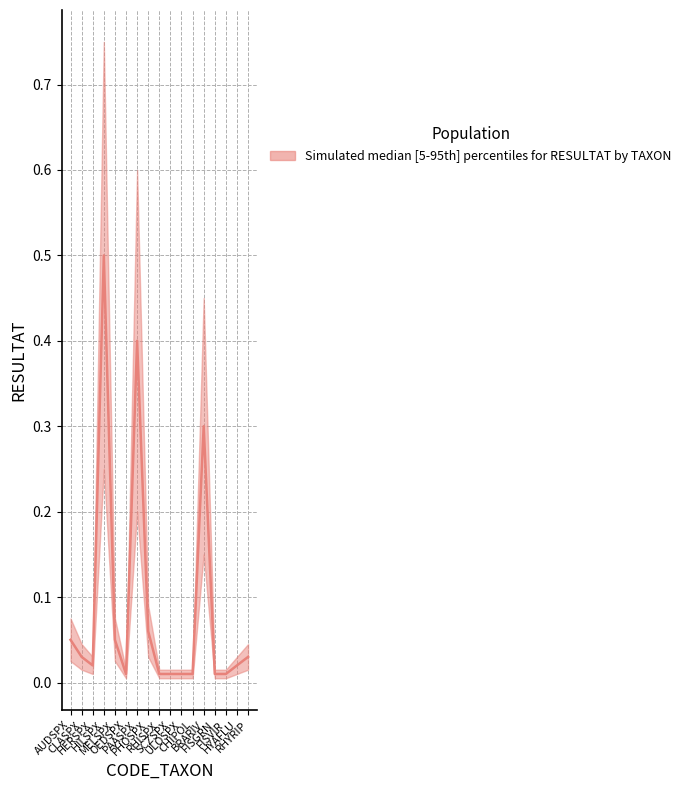

Which has a higher value, HERSPX or RHYRIP?

RHYRIP